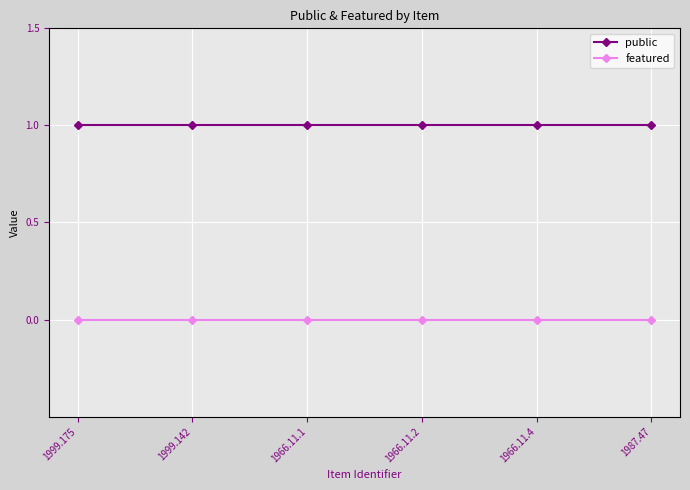

True or false: public and featured intersect in this chart.

False